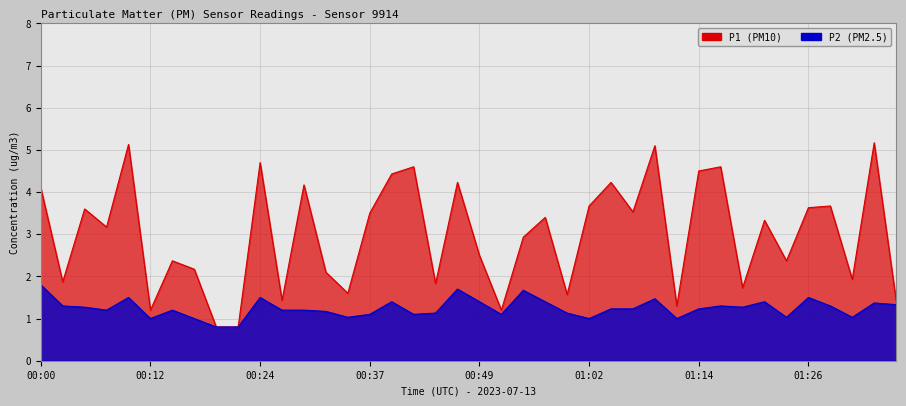

What are all the series names shown in the legend?

P1, P2